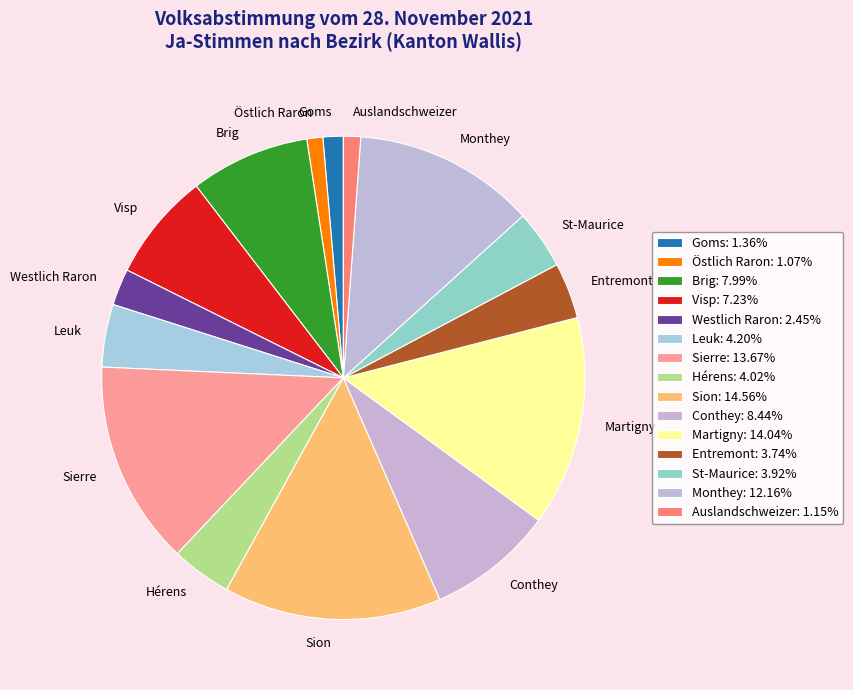

Do Entremont and Westlich Raron together represent more than half of the pie?

No